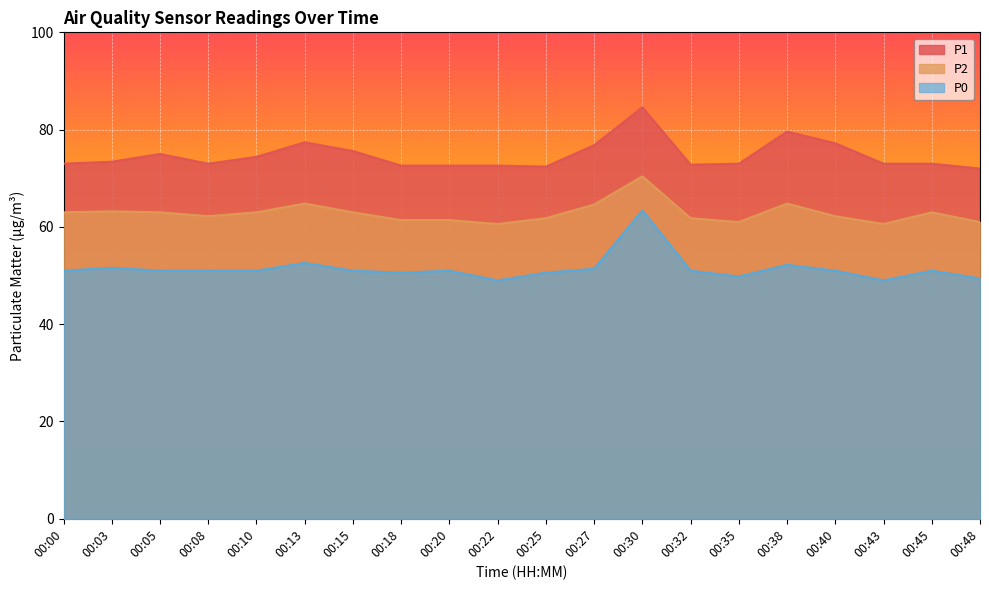

Is the value of P1 at 00:45 greater than the value of P2 at 00:30?

Yes